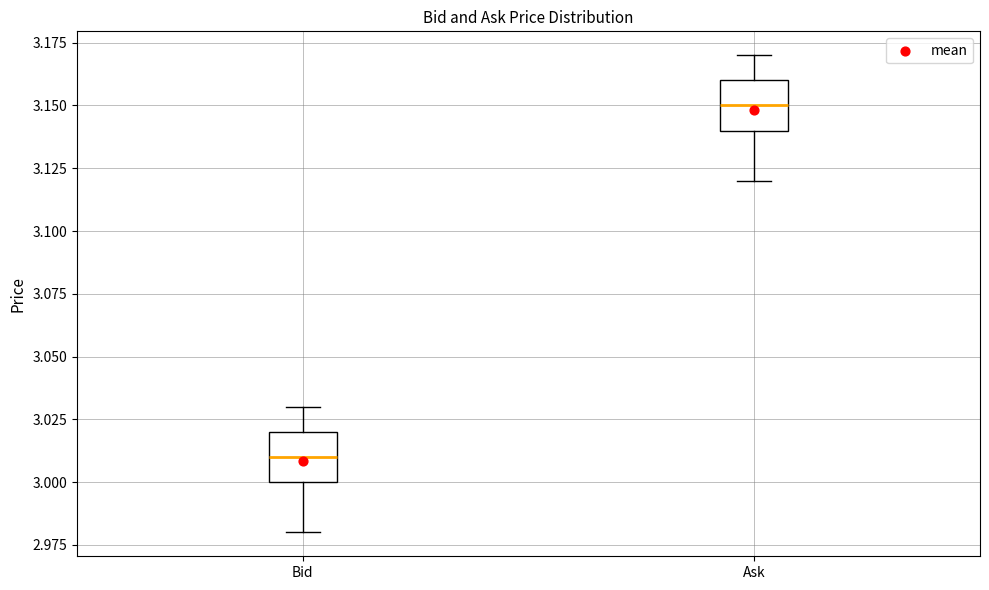

Which box's median line is the highest?

Ask